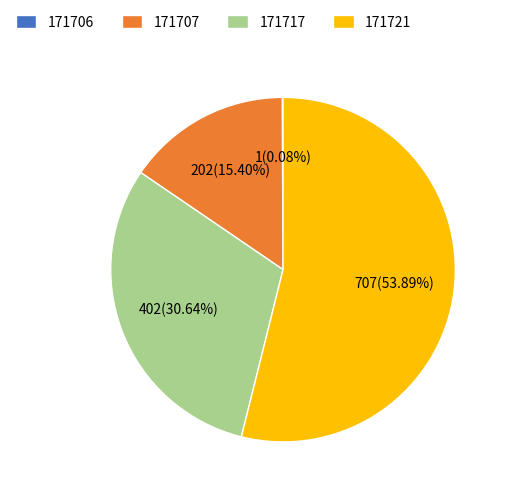

Which has a higher value, 171707 or 171717?

171717